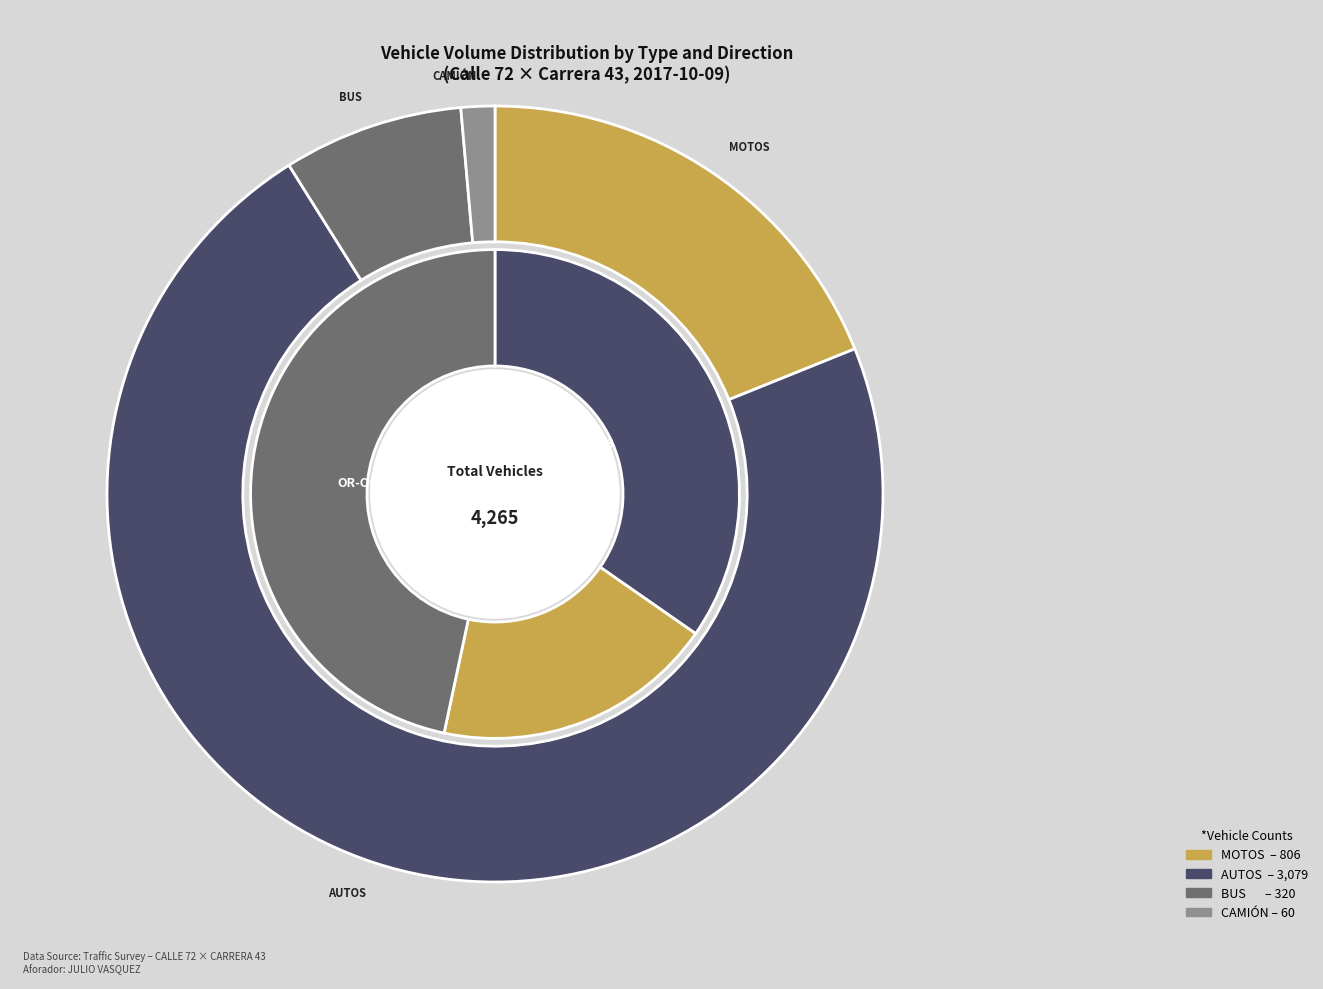

Does DERECHA N-S Tarde account for over 50% of the chart?

No